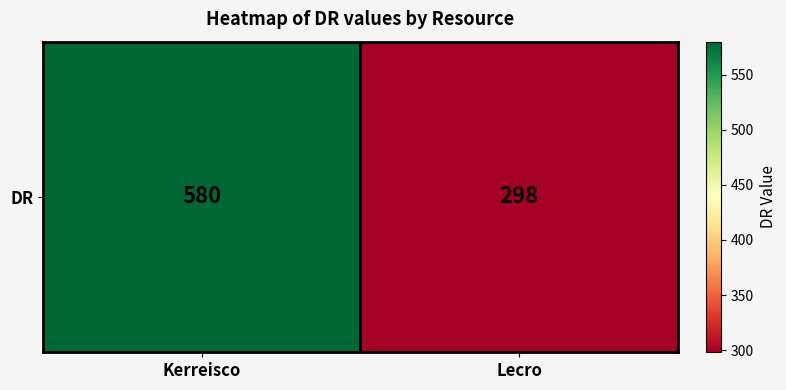

Reading left to right, list all the values displayed in this chart.

Kerreisco=580	Lecro=298